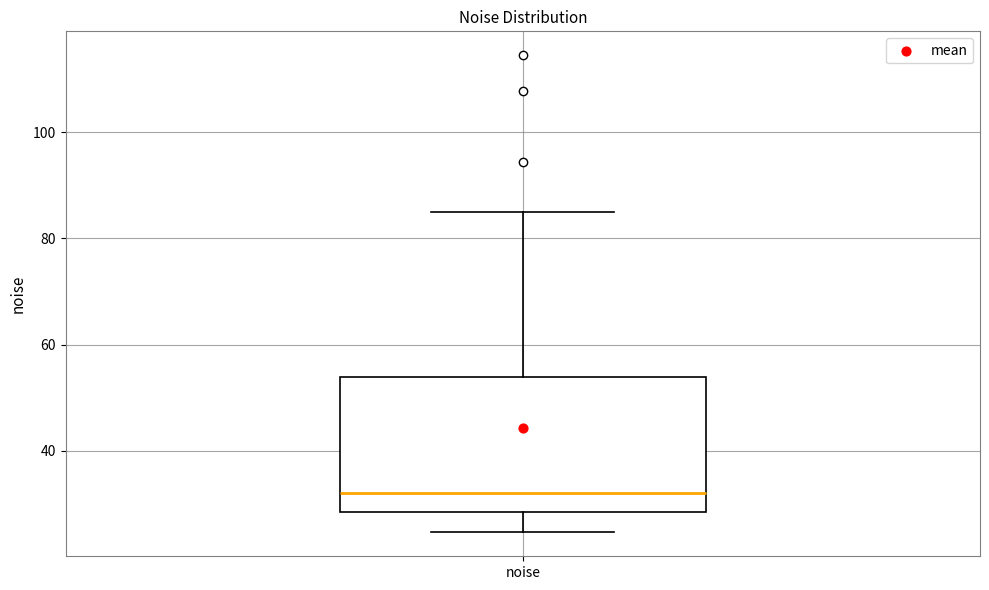

Transcribe this box plot: give where the median line is, the range the box spans, and where the two whiskers end, as read against the y-axis. The values are not printed on the chart, so give them approximately, as read against the axis.

median 32, box 28 to 54, whiskers 24 to 84